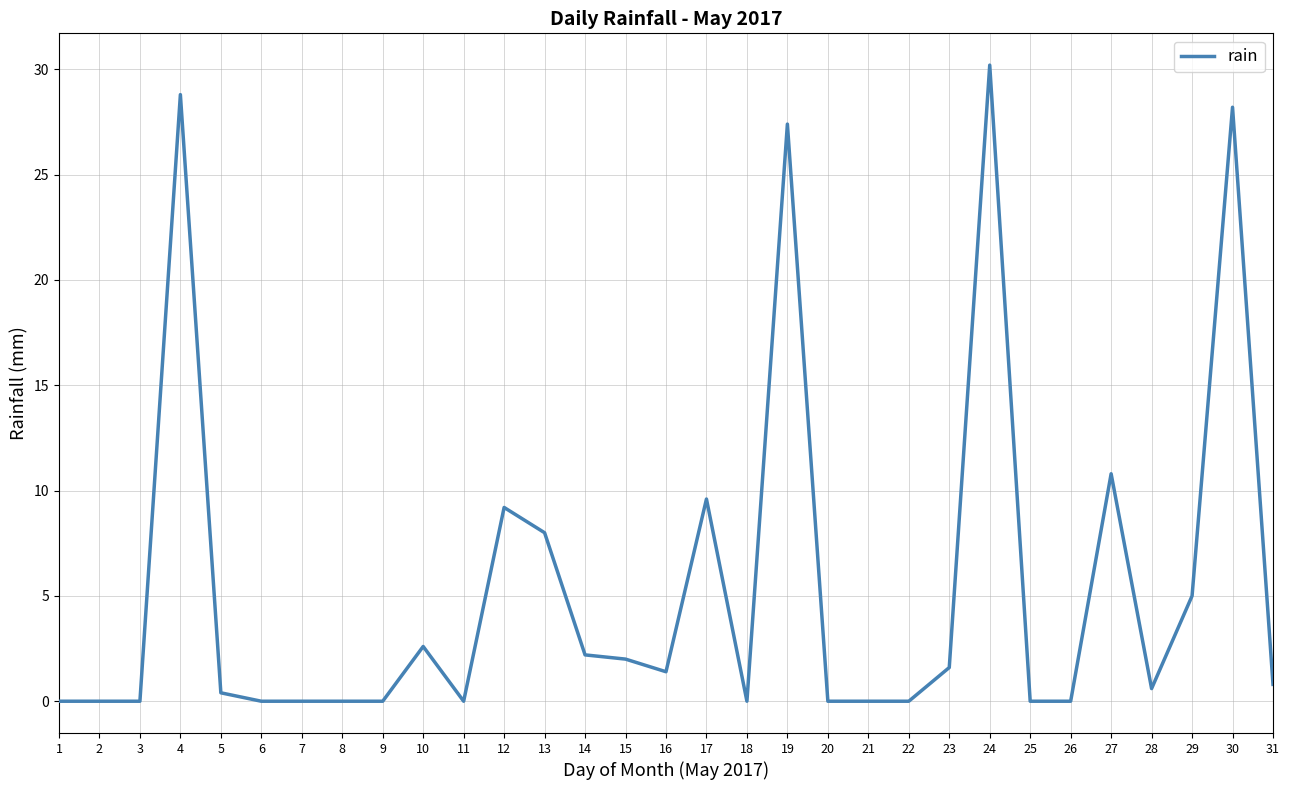

Which label corresponds to the largest value in the chart?

24